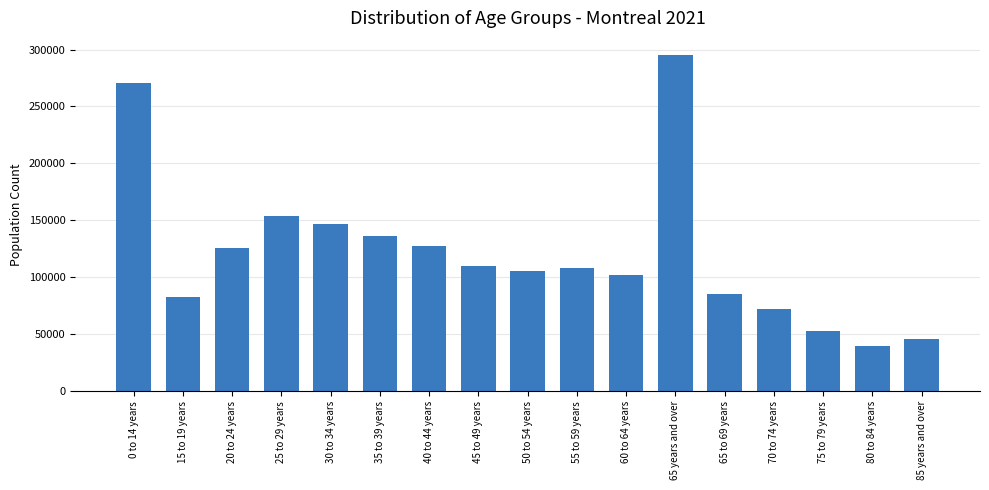

Approximately how many times larger is the value at 80 to 84 years compared to 0 to 14 years?

0.1